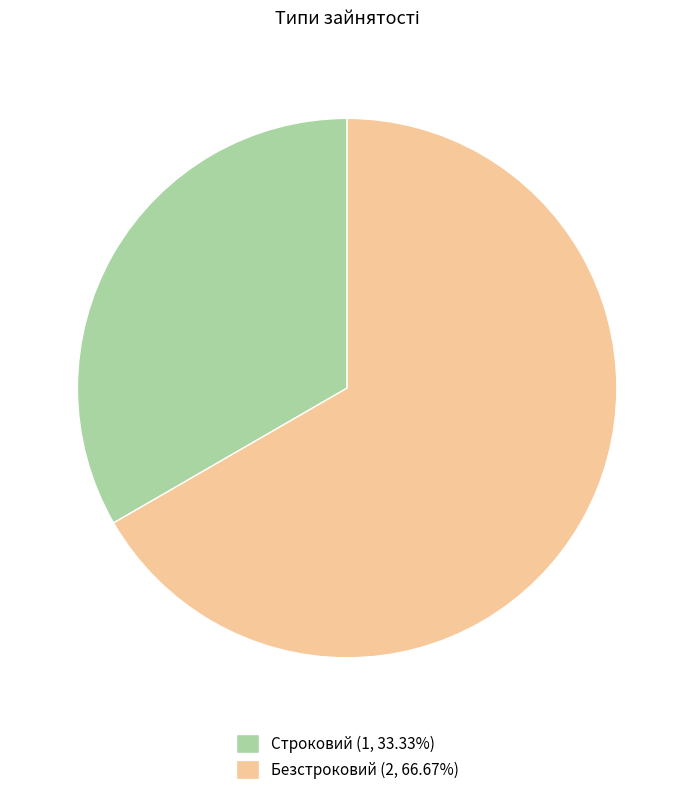

Does Строковий (1, 33.33%) represent more than half of the total?

No